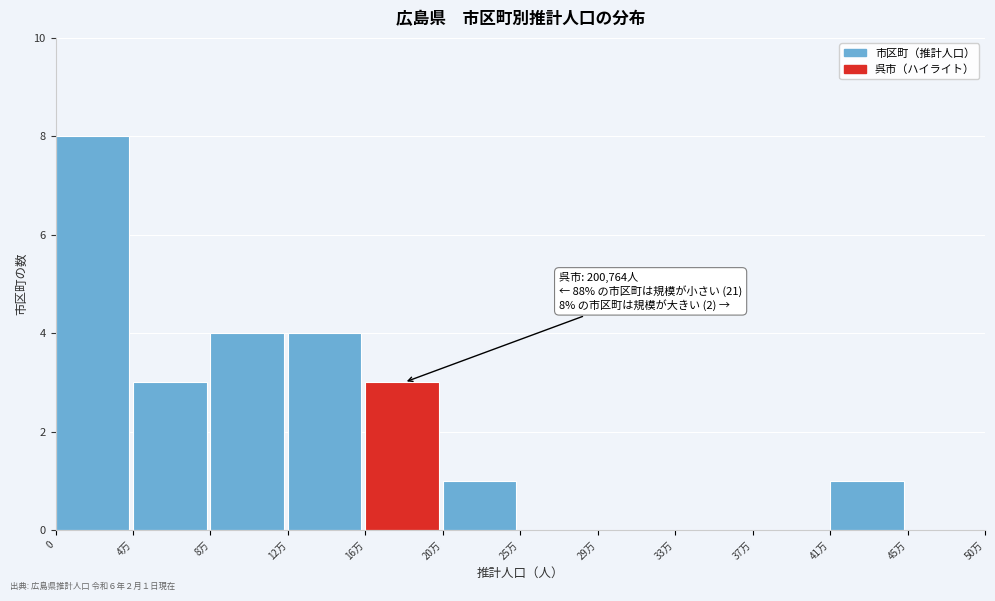

Reading left to right, what are all the values shown in this chart?

0=8	4万=3	8万=4	12万=4	16万=3	20万=1	25万=0	29万=0	33万=0	37万=0	41万=1	45万=0